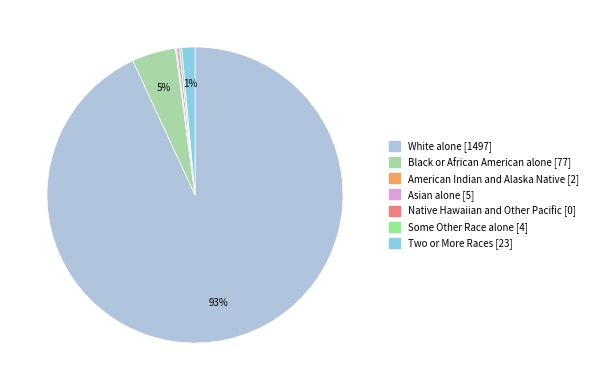

Which has a higher value, Two or More Races or Asian alone?

Two or More Races